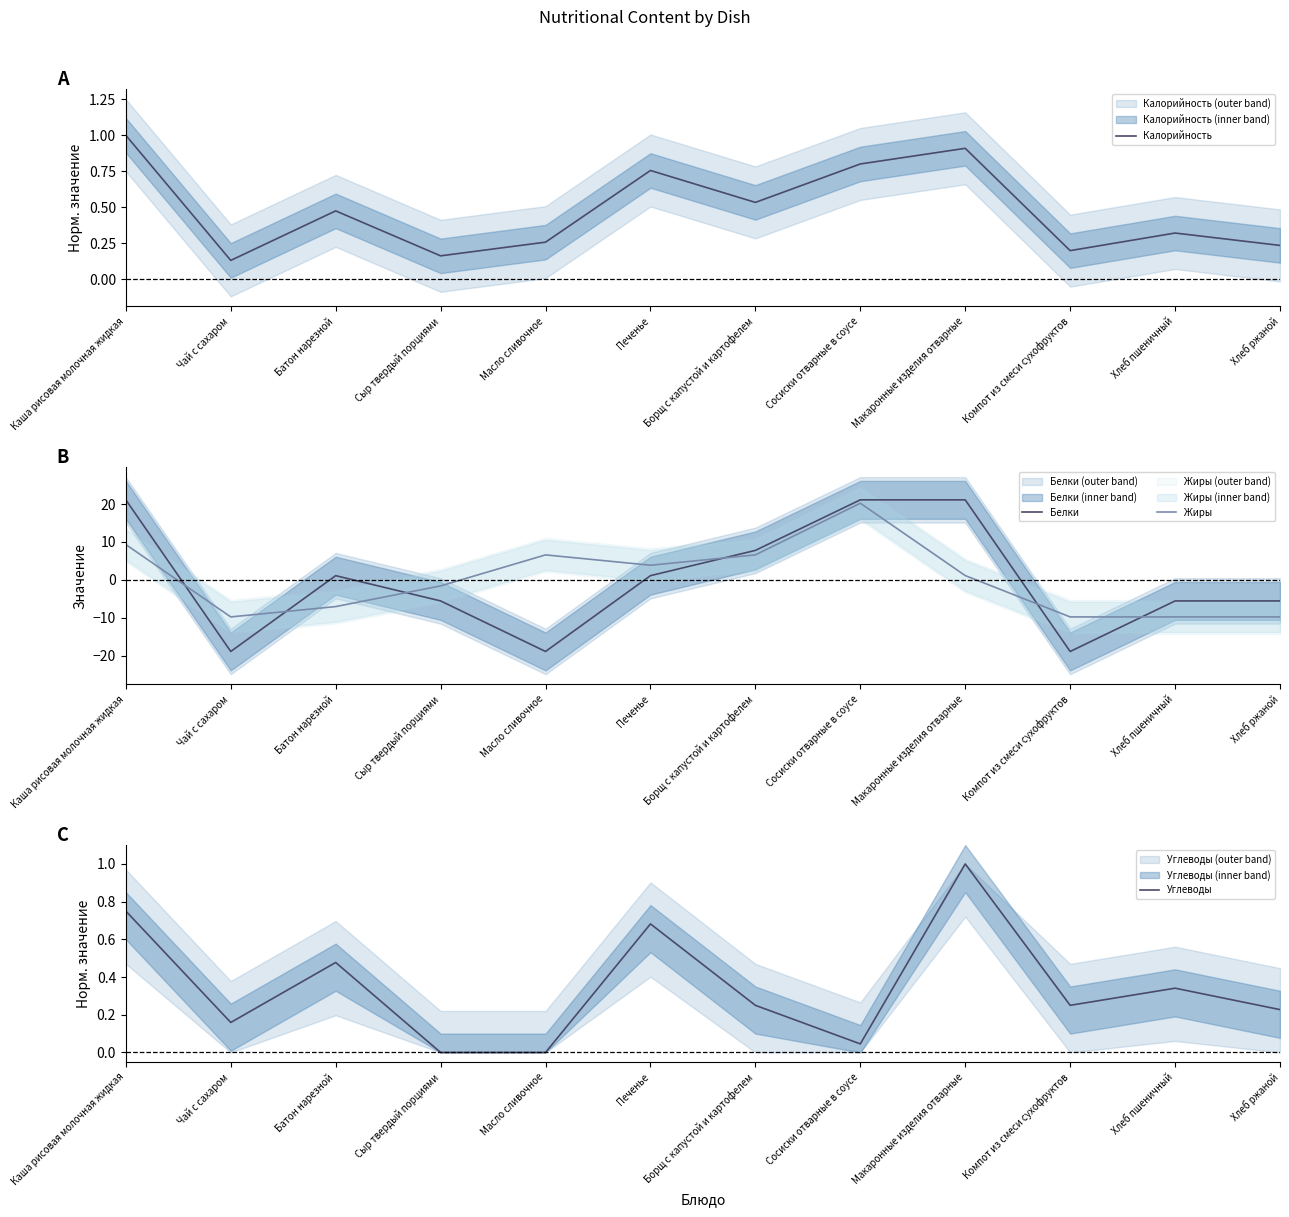

What is the spread (max minus min) of values at Каша рисовая молочная жидкая?

20.4